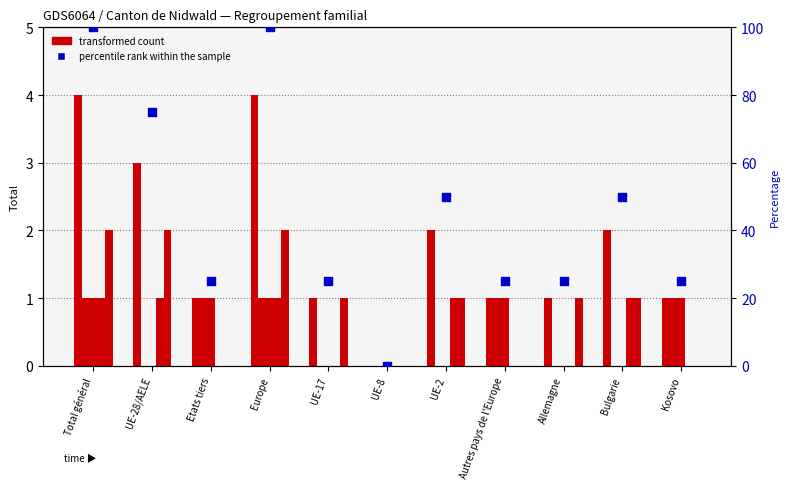

At which category is the sum across all series the highest?

Total général